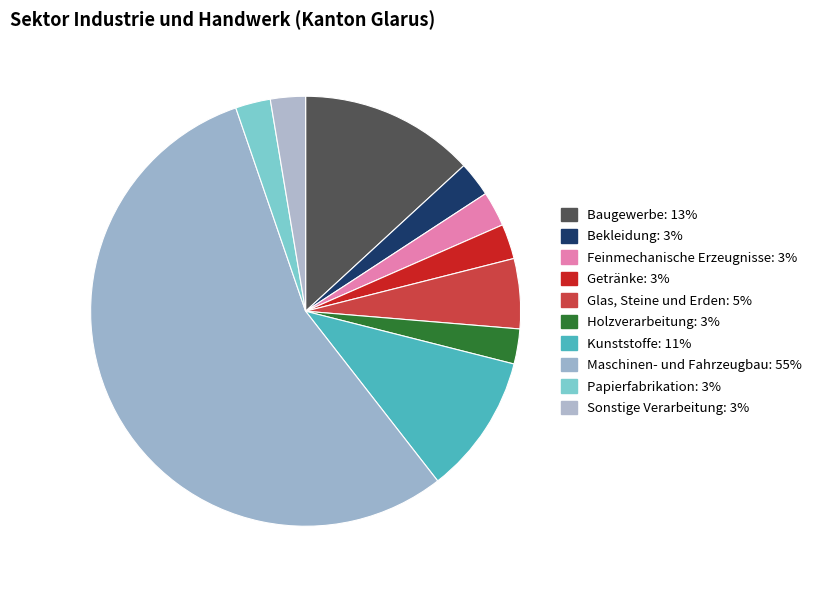

How many slices are in this pie chart?

10